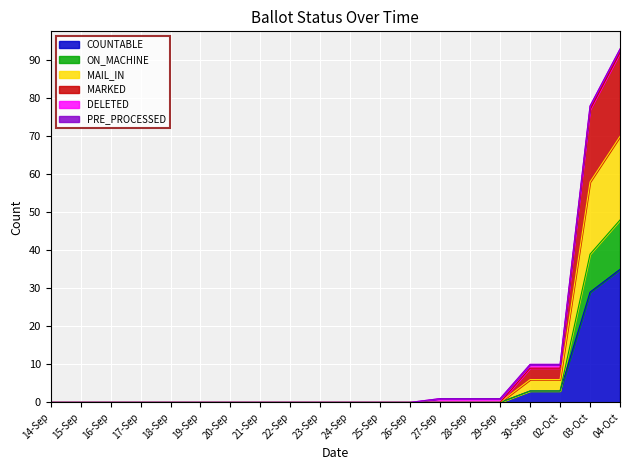

Does the chart display data point markers on the line(s)?

No